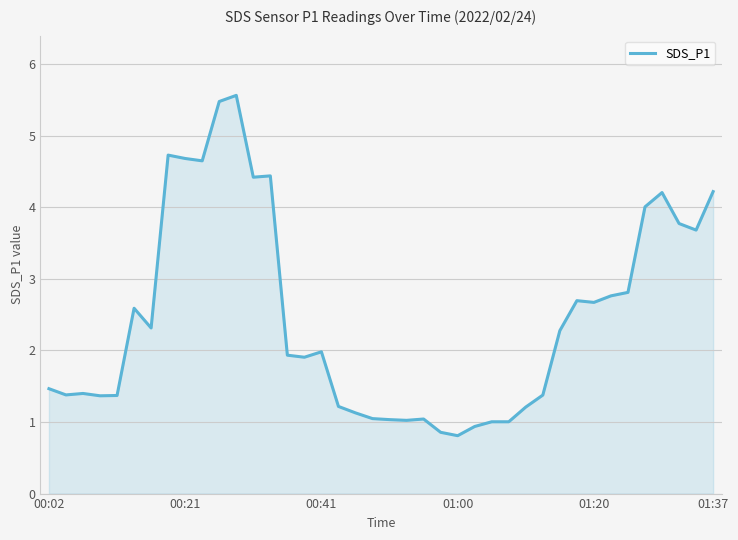

What is the smallest value displayed?

0.8